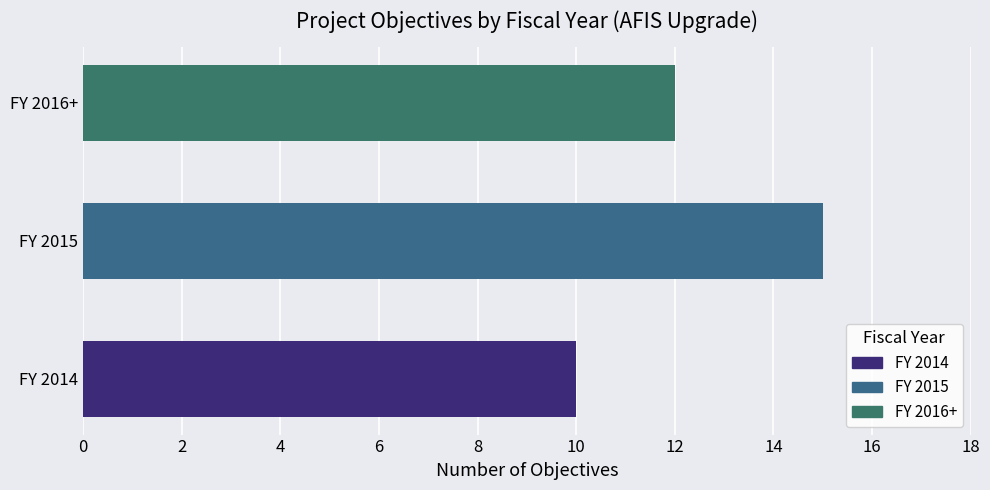

What is the smallest value displayed?

10